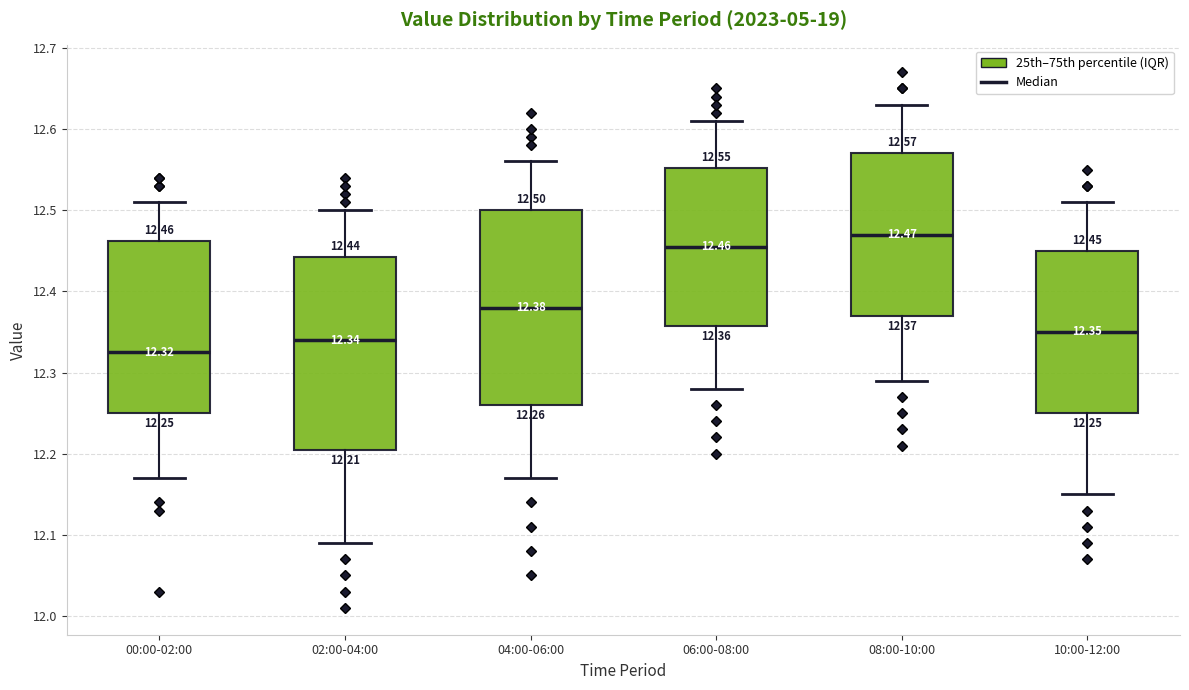

Which box's median line is the lowest?

00:00-02:00